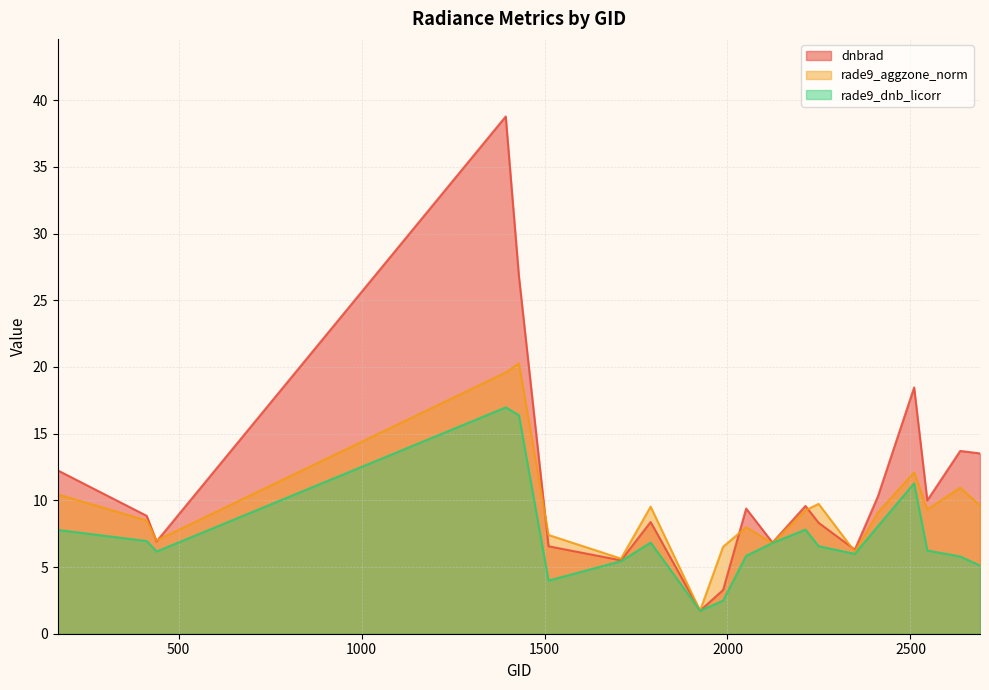

At how many categories does at least one series exceed 26?

2